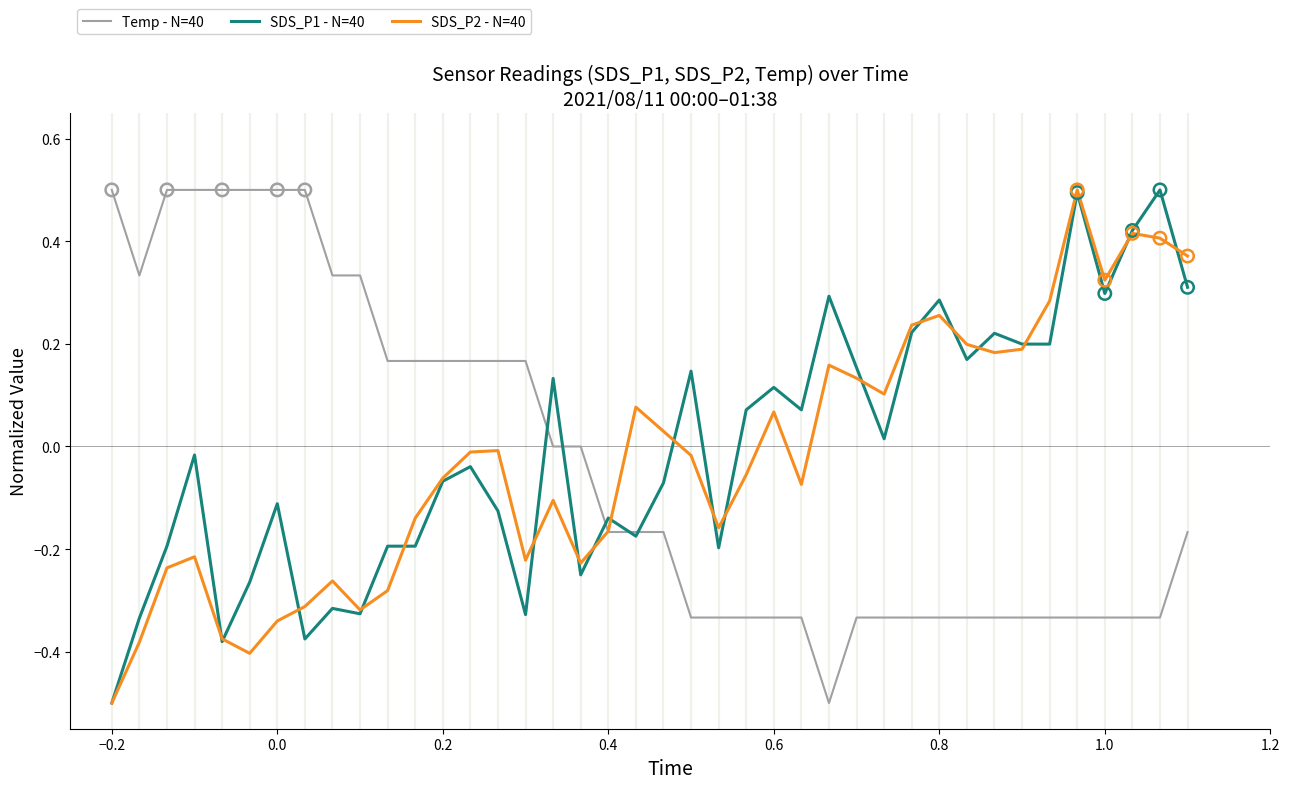

What is the maximum value for SDS_P2 - N=40?

0.5